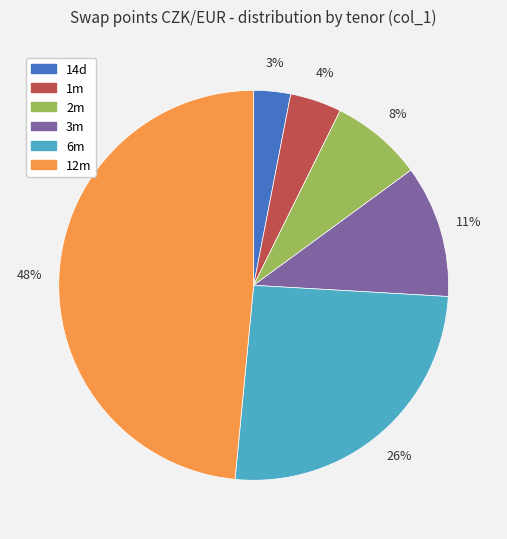

Combined, do 6m and 3m account for over 50%?

No